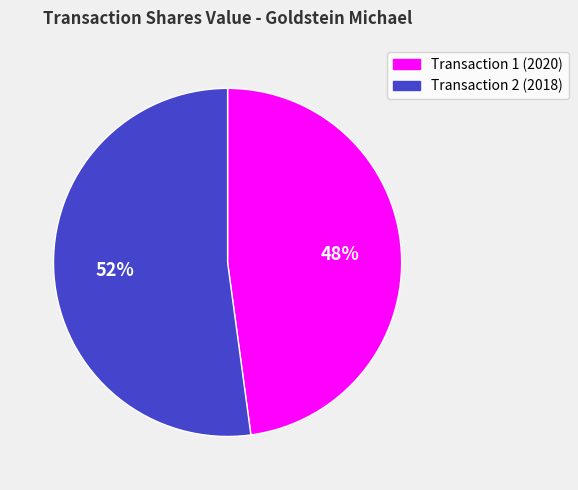

What percentage is the Transaction 1 (2020) slice, to the nearest percent?

48%